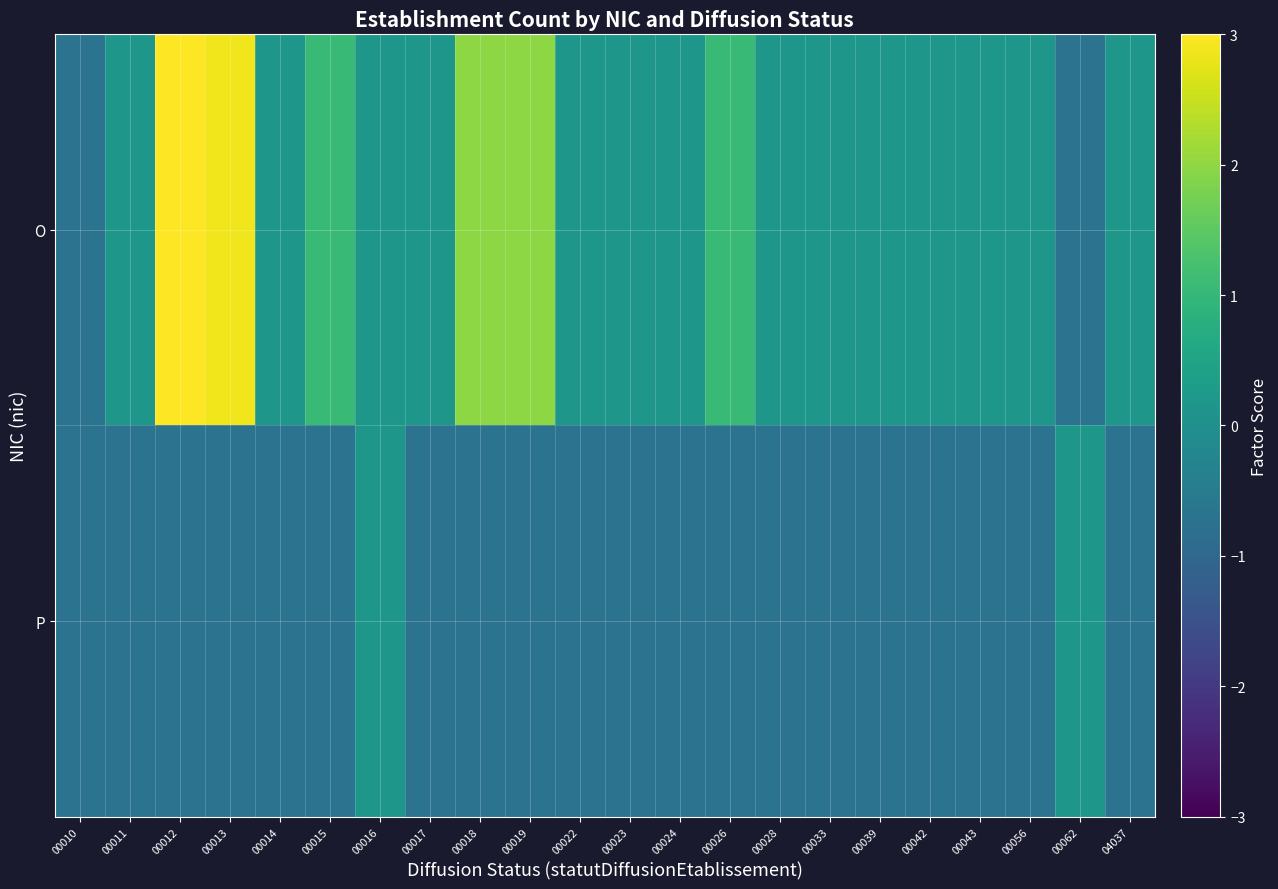

Reading left to right, transcribe all the data shown in this chart.

O: 00010=-0.7	00011=0.2	00012=3.8	00013=2.9	00014=0.2	00015=1.1	00016=0.2	00017=0.2	00018=2.0	00019=2.0	00022=0.2	00023=0.2	00024=0.2	00026=1.1	00028=0.2	00033=0.2	00039=0.2	00042=0.2	00043=0.2	00056=0.2	00062=-0.7	04037=0.2
P: 00010=-0.7	00011=-0.7	00012=-0.7	00013=-0.7	00014=-0.7	00015=-0.7	00016=0.2	00017=-0.7	00018=-0.7	00019=-0.7	00022=-0.7	00023=-0.7	00024=-0.7	00026=-0.7	00028=-0.7	00033=-0.7	00039=-0.7	00042=-0.7	00043=-0.7	00056=-0.7	00062=0.2	04037=-0.7